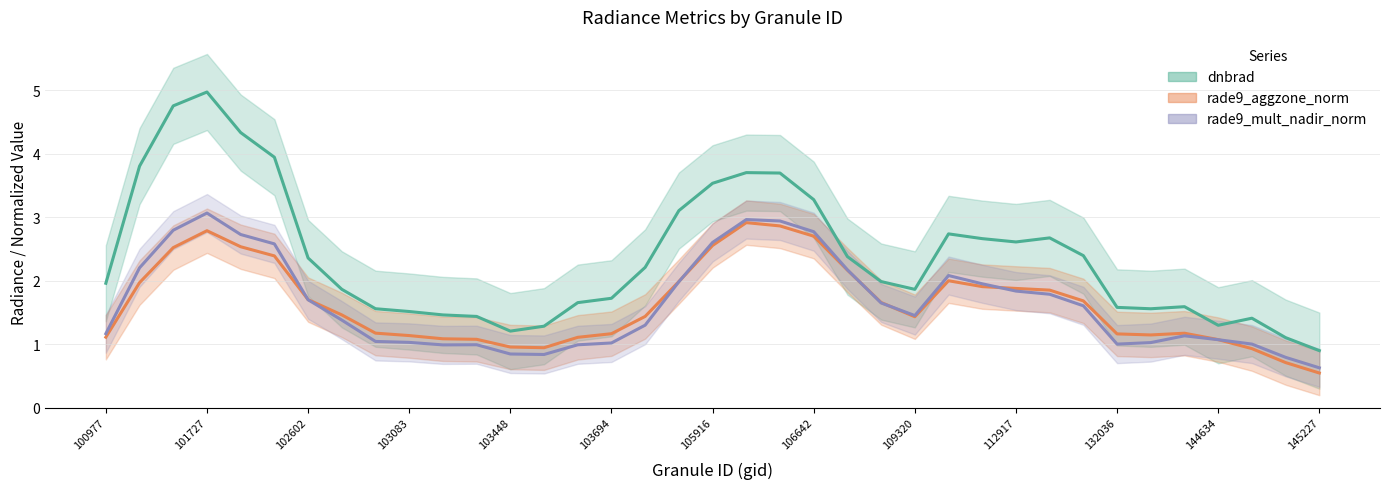

What is the label of the 2nd point from the left?

101727